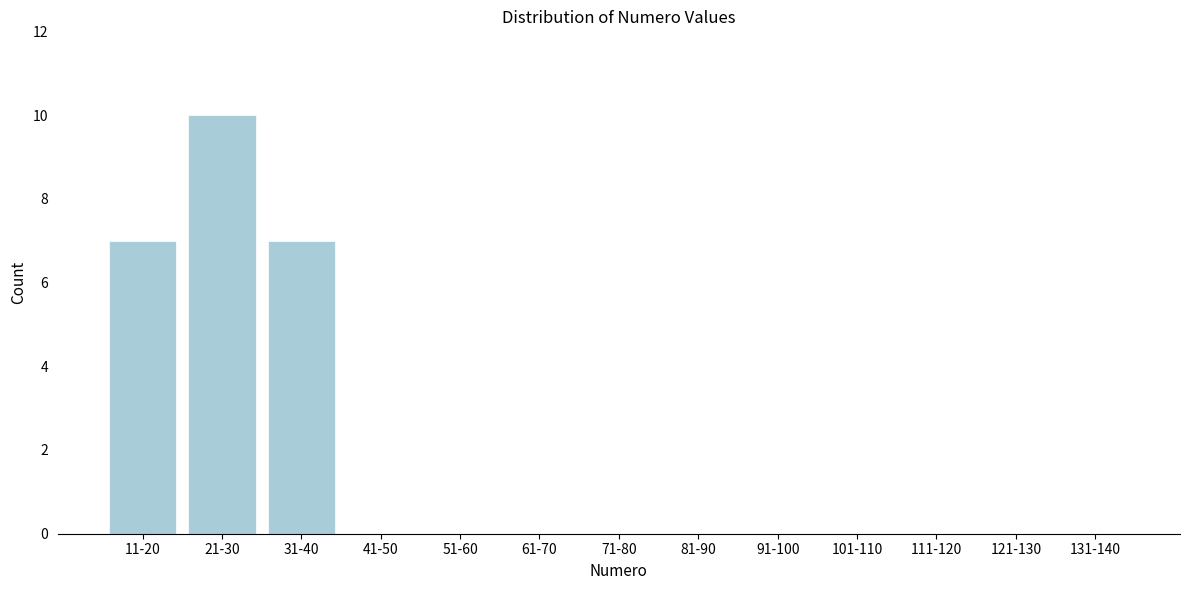

Reading left to right, list all the values displayed in this chart.

11-20=7	21-30=10	31-40=7	41-50=0	51-60=0	61-70=0	71-80=0	81-90=0	91-100=0	101-110=0	111-120=0	121-130=0	131-140=0